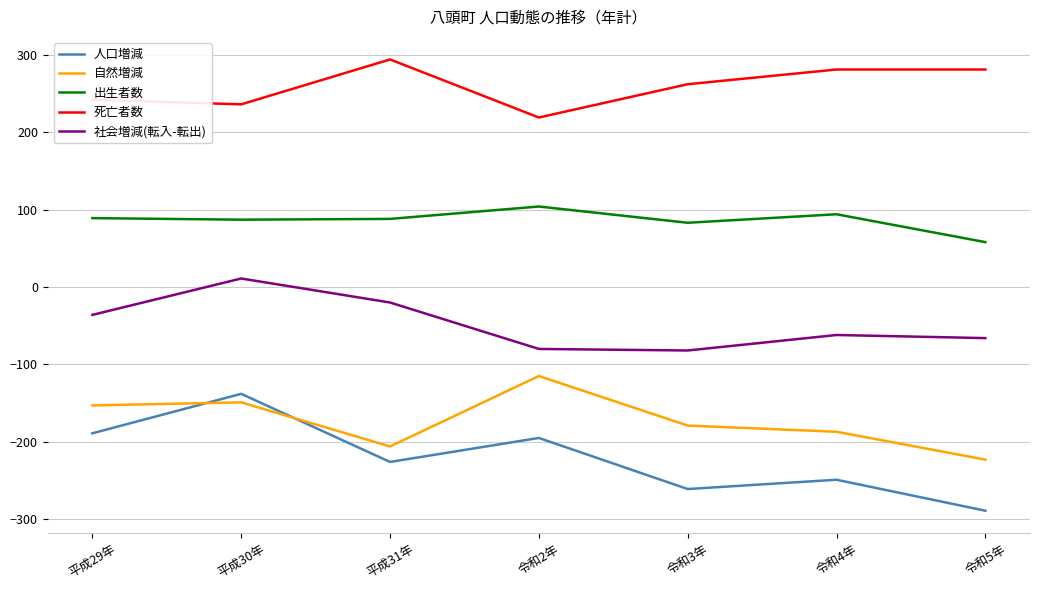

At which category is the sum across all series the highest?

平成30年